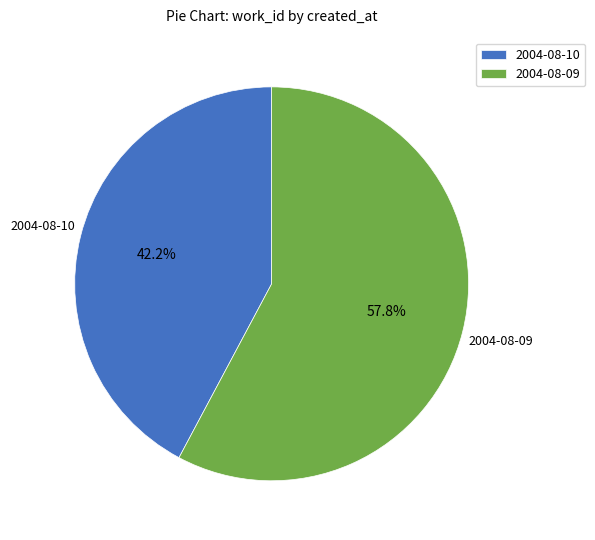

What is the ratio of the value at 2004-08-09 to the value at 2004-08-10?

1.4